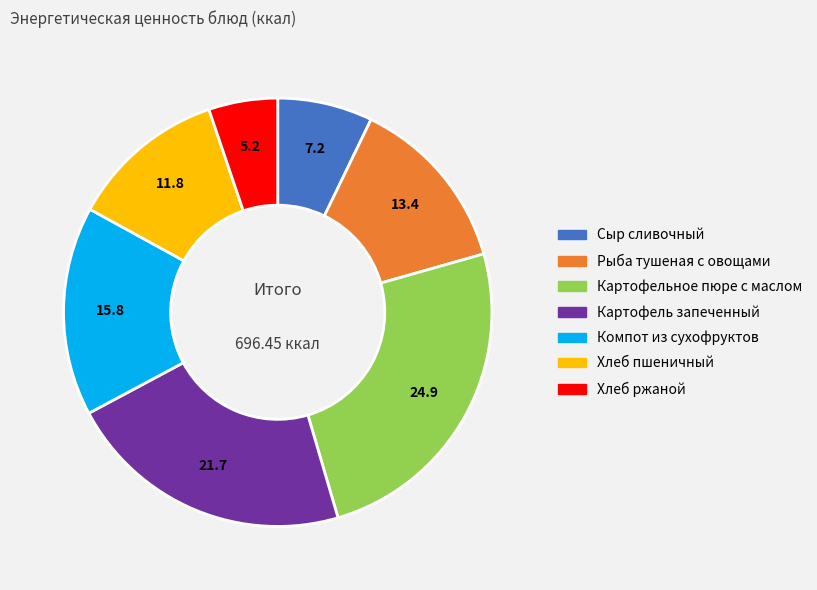

How many slices are in this pie chart?

7